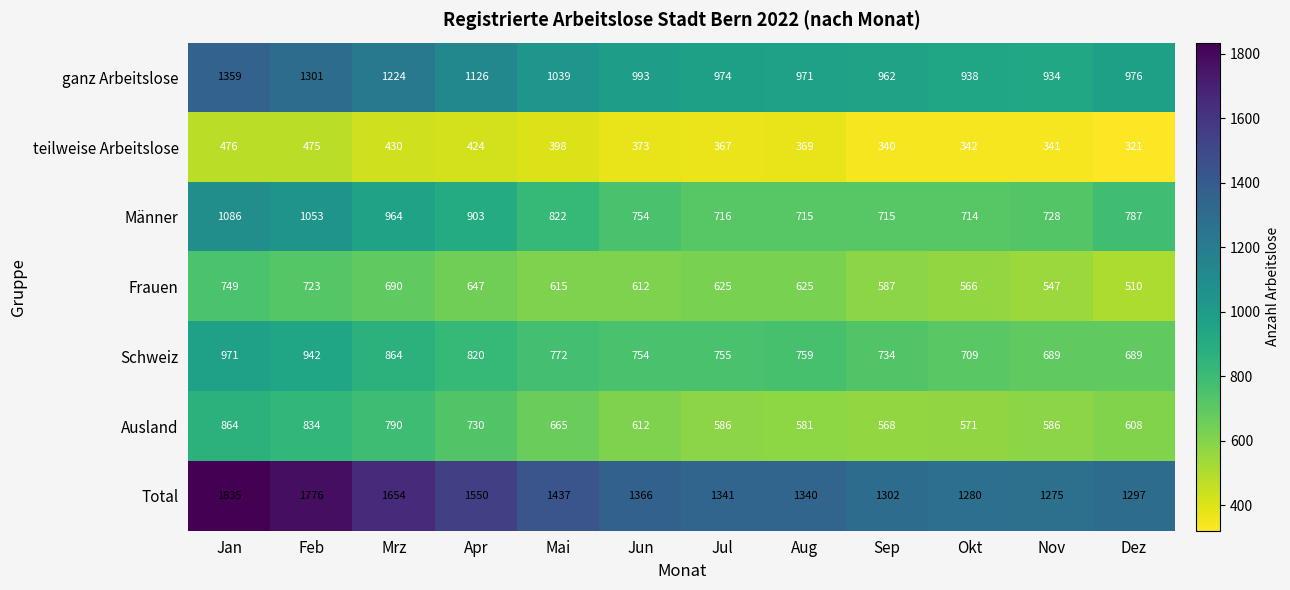

At how many categories does at least one series exceed 1033?

12